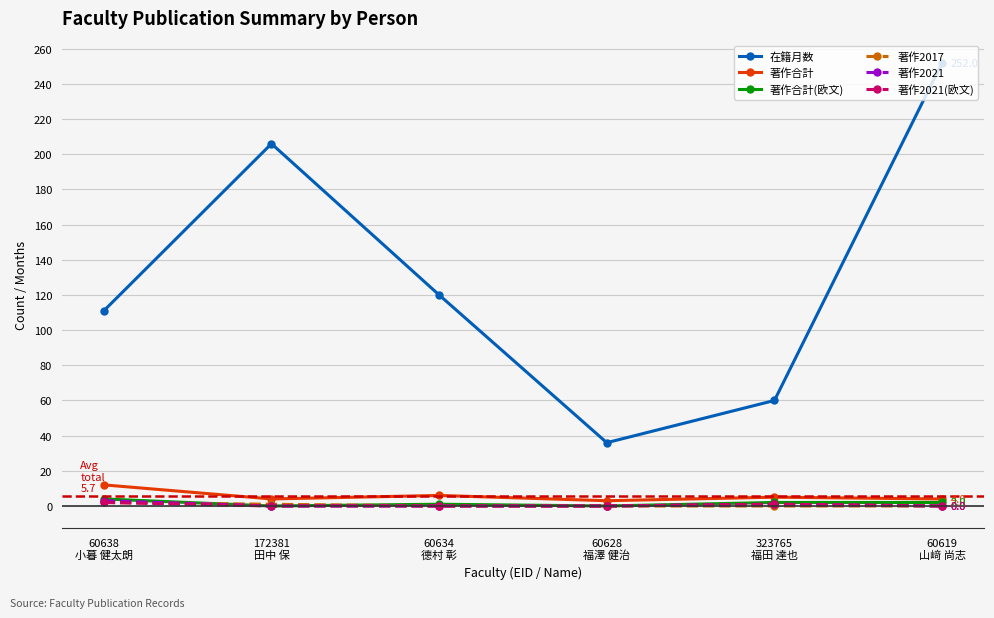

At which category is the sum across all series the highest?

60619
山﨑 尚志